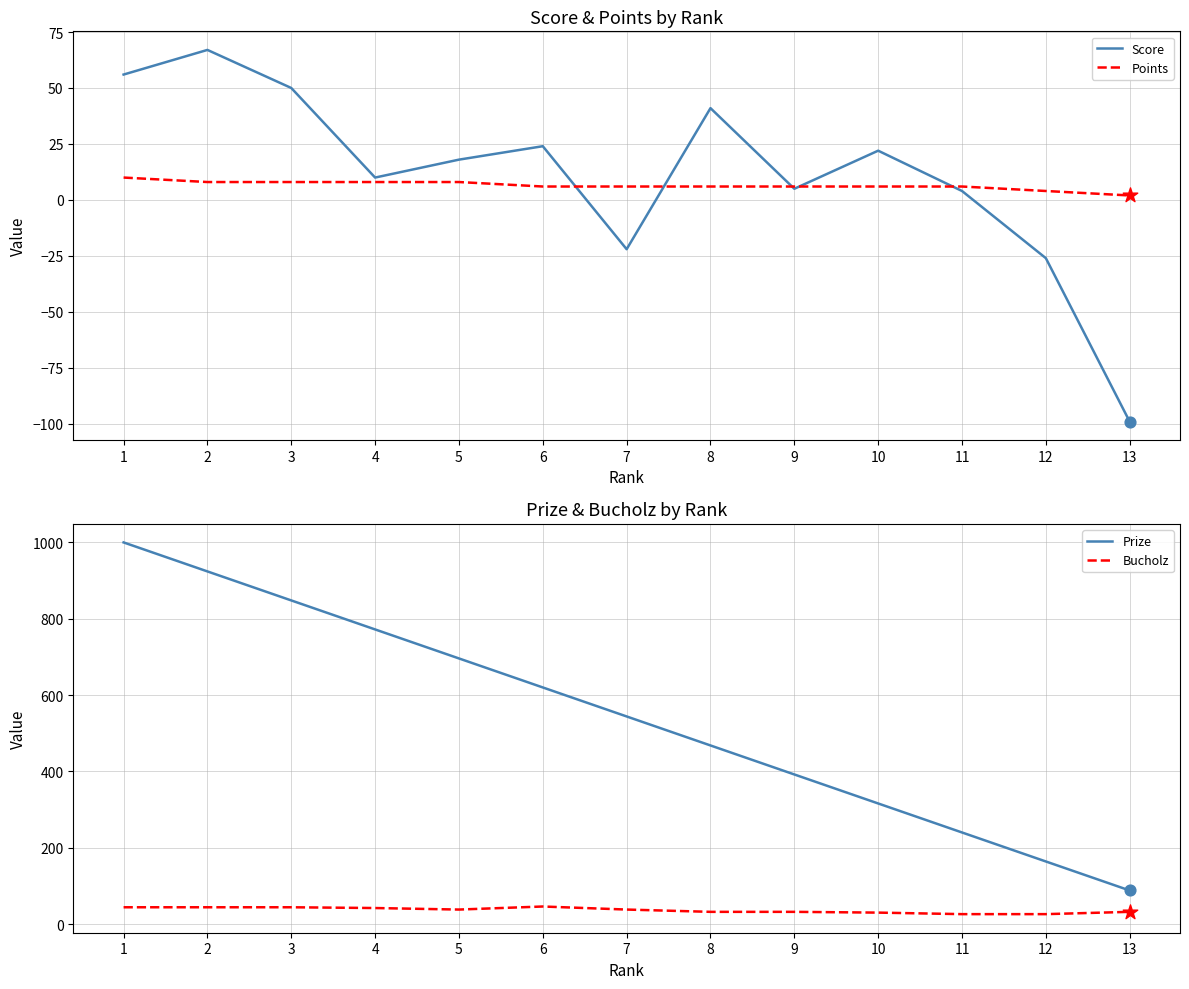

Which series has the largest total across all categories?

Prize